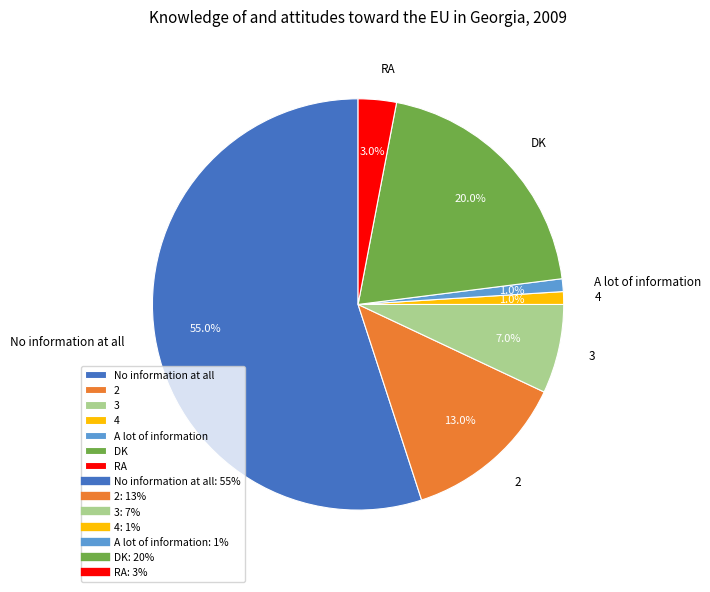

Between 2 and 4, which is larger?

2